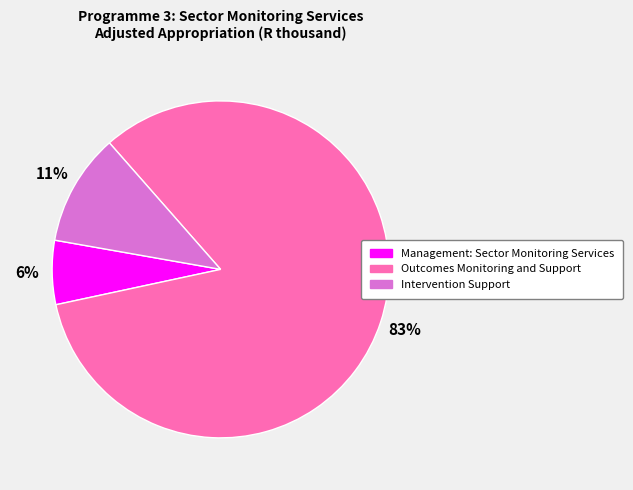

The Management: Sector Monitoring Services slice represents 20% of the pie. True or false?

False